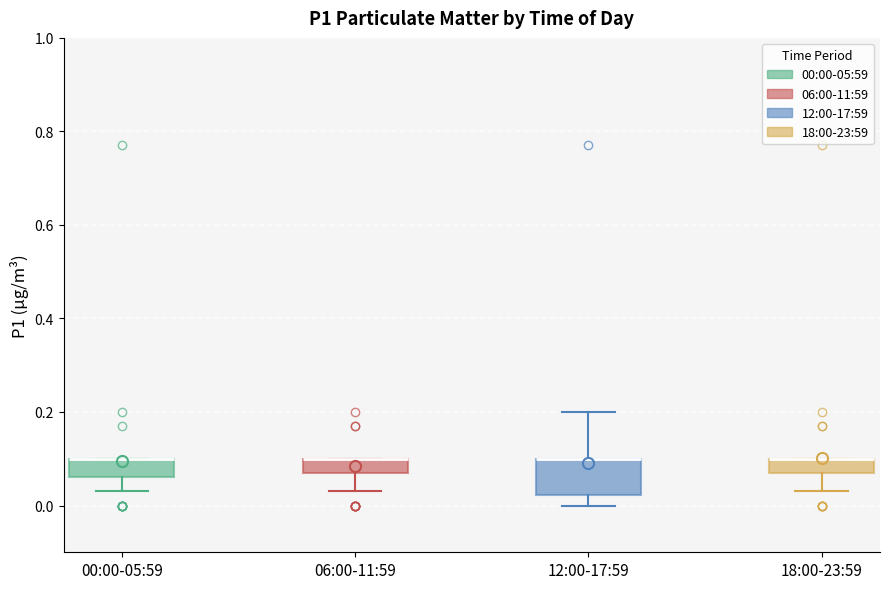

Where is the lower edge of the box for 18:00-23:59 on the y-axis? The values are not printed on the chart, so give them approximately, as read against the axis.

0.08